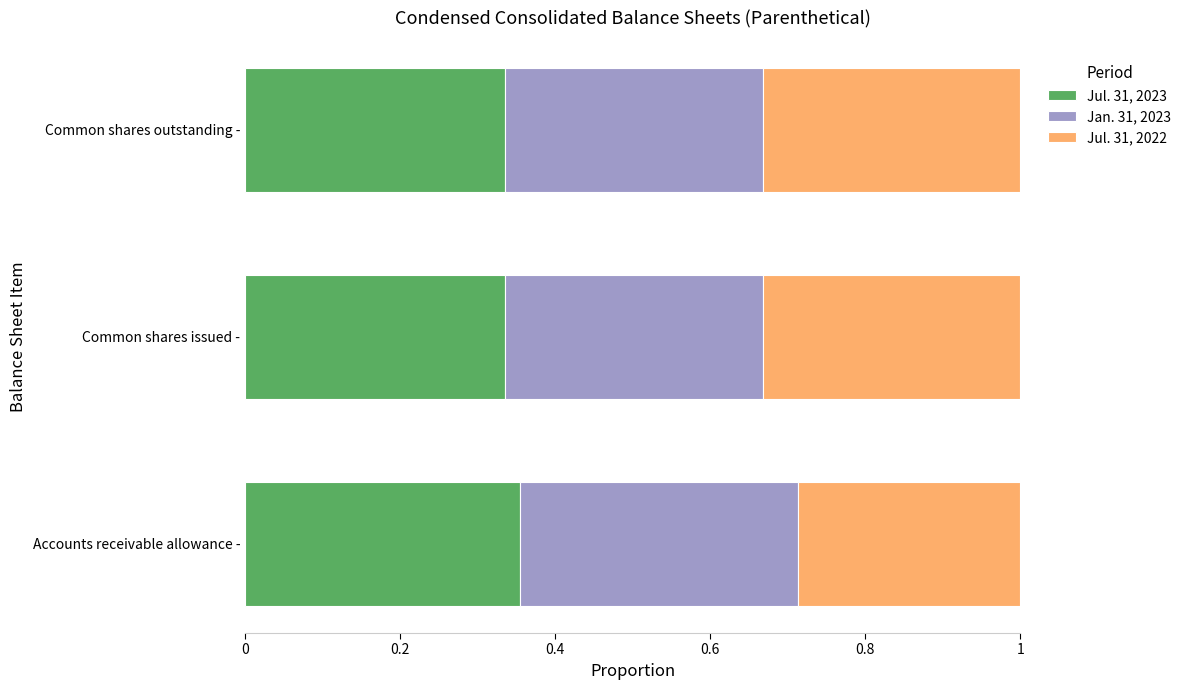

What is the total value across all series at Common shares outstanding -?

1.0